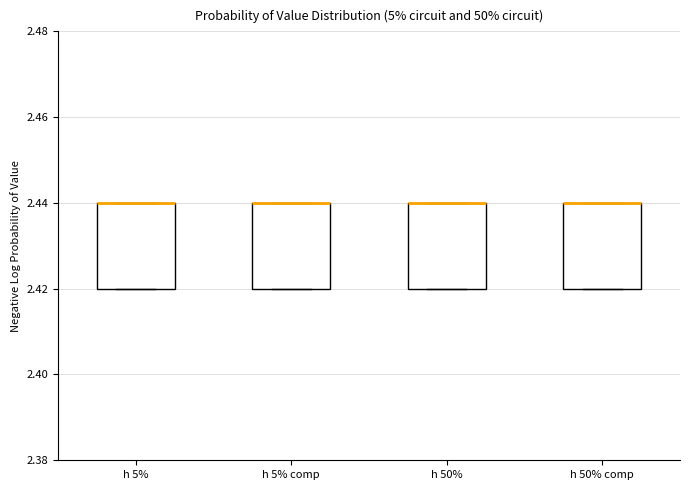

Reading left to right, transcribe this box plot: for each box, give where its median line is, the range the box spans, and where its two whiskers end, as read against the y-axis. The values are not printed on the chart, so give them approximately, as read against the axis.

h 5%: median 2.44 (drawn on the box's upper edge), box 2.42 to 2.44, whiskers 2.42 to 2.44
h 5% comp: median 2.44 (drawn on the box's upper edge), box 2.42 to 2.44, whiskers 2.42 to 2.44
h 50%: median 2.44 (drawn on the box's upper edge), box 2.42 to 2.44, whiskers 2.42 to 2.44
h 50% comp: median 2.44 (drawn on the box's upper edge), box 2.42 to 2.44, whiskers 2.42 to 2.44